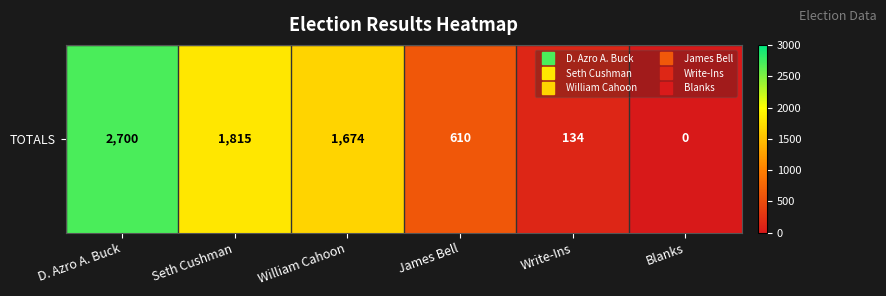

How many data points are above 1674?

2